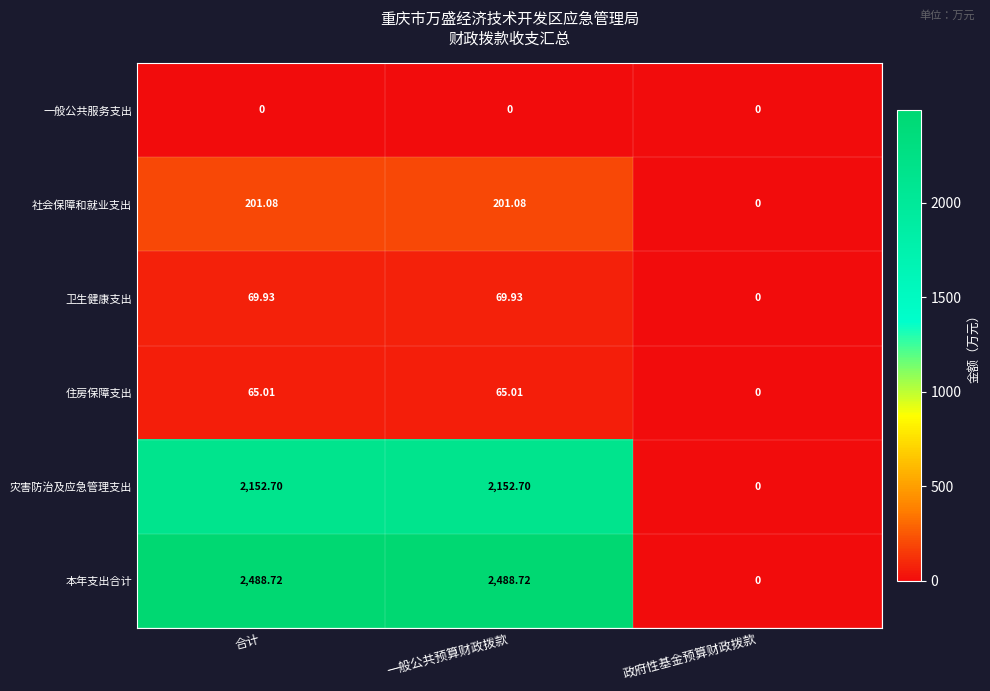

Which category has the lowest value in the 灾害防治及应急管理支出 series?

政府性基金预算财政拨款